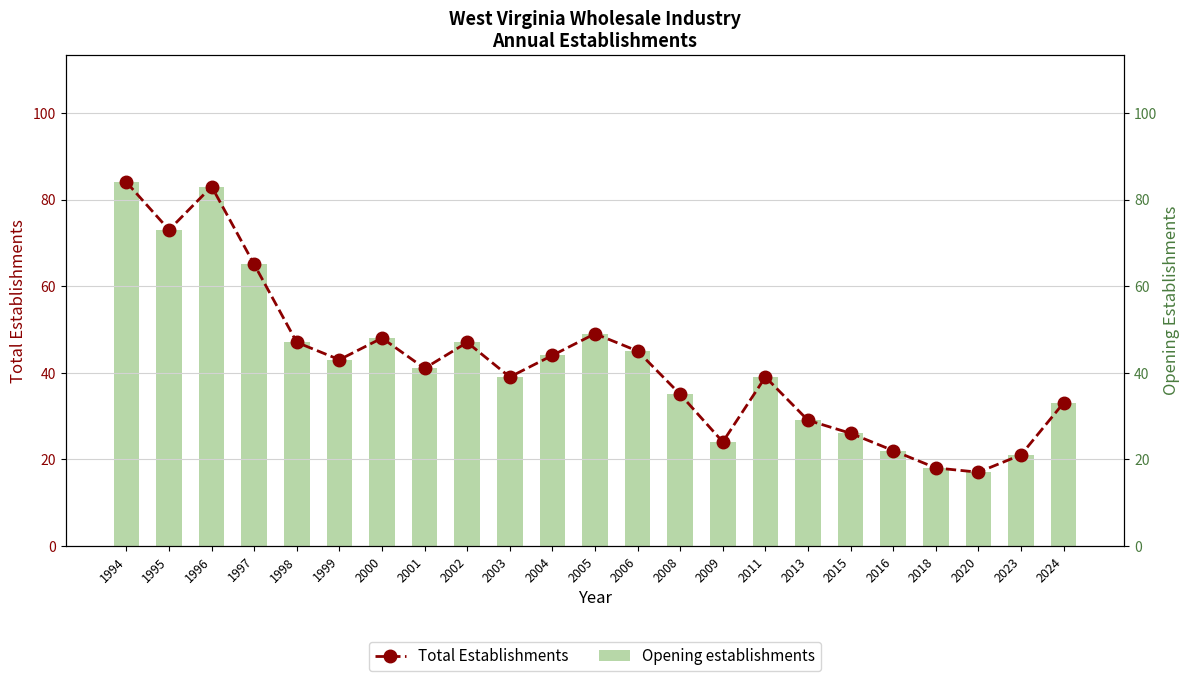

How many categories are shown in the chart?

23